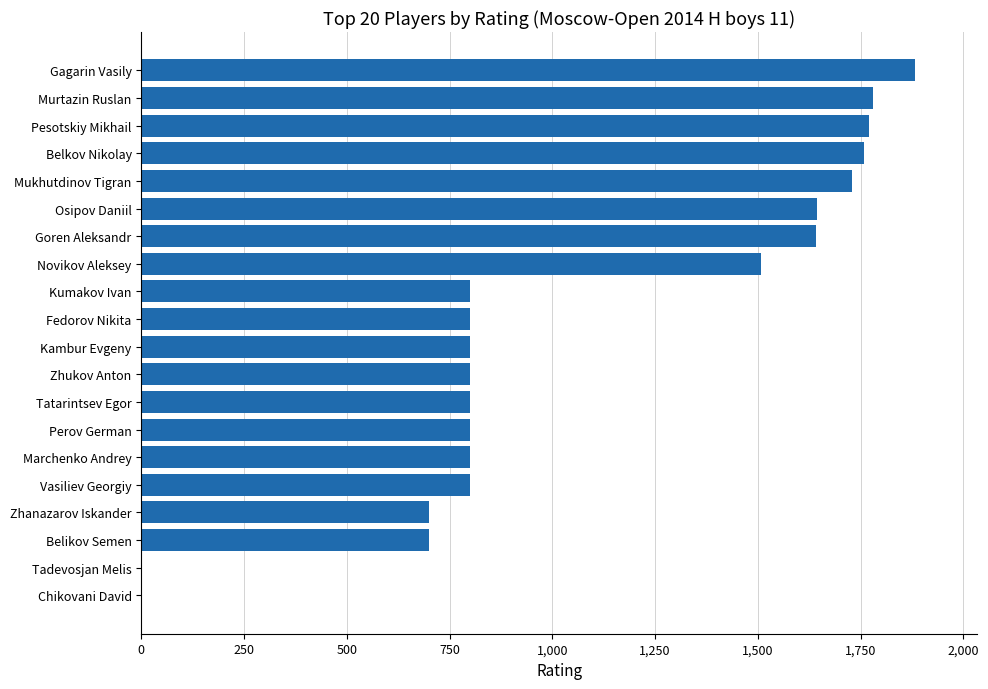

What value does the data have at Vasiliev Georgiy?

800